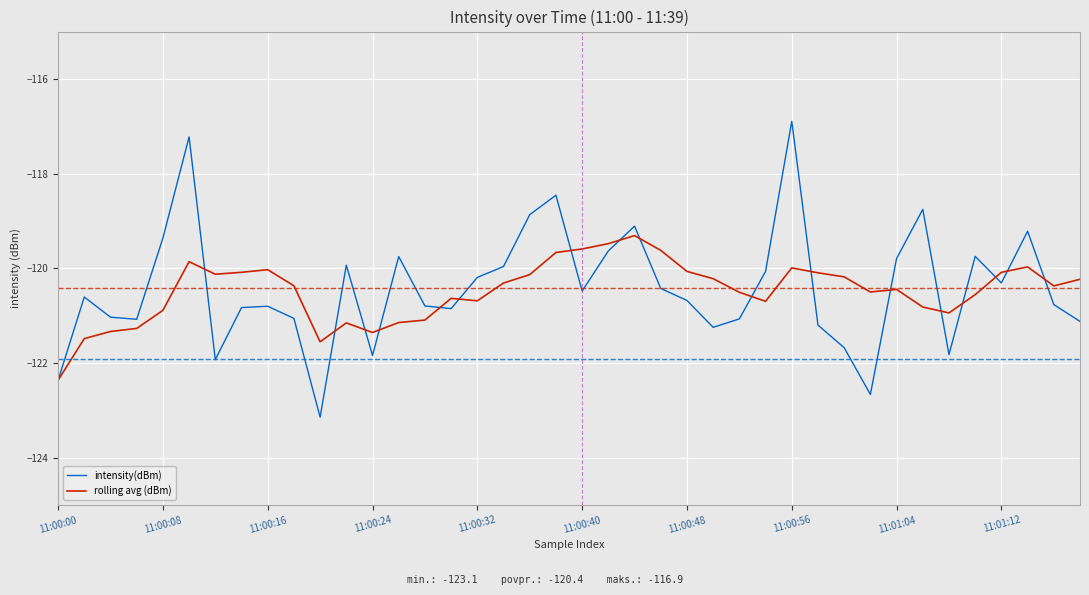

What is the smallest value displayed?

-123.1